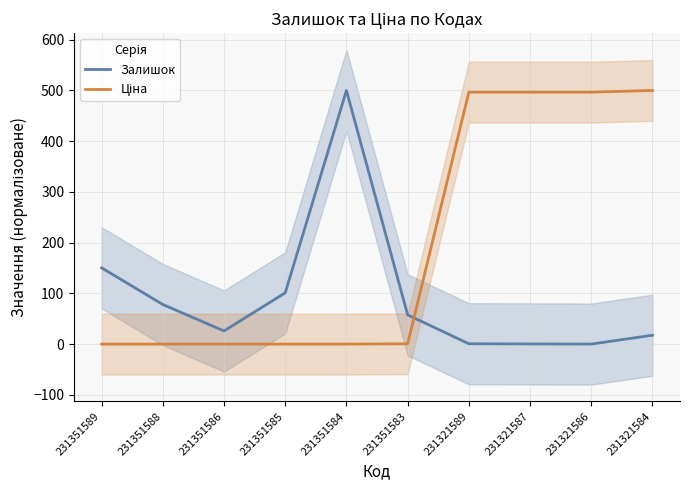

Reading left to right, list all the values displayed in this chart.

Залишок: 150.3	78.0	25.9	101.0	500.0	57.6	0.6	0.3	0.0	17.5
Ціна: 0.0	0.0	0.0	0.0	0.0	0.5	496.7	496.7	496.7	500.0